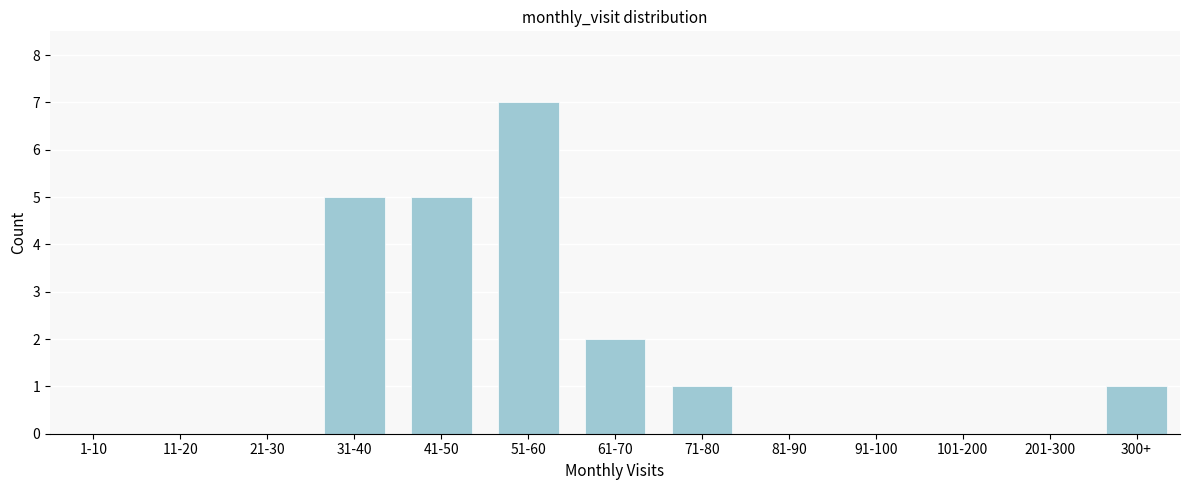

Reading left to right, list all the values displayed in this chart.

1-10=0	11-20=0	21-30=0	31-40=5	41-50=5	51-60=7	61-70=2	71-80=1	81-90=0	91-100=0	101-200=0	201-300=0	300+=1